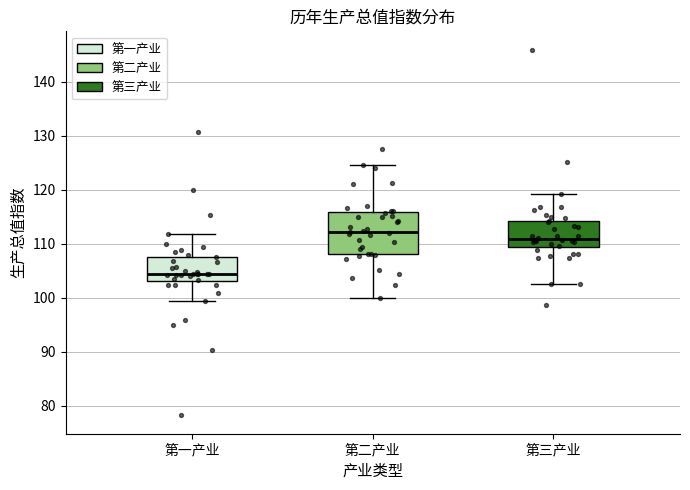

Reading left to right, read every box against the y-axis: the position of its median line, the range the box covers, and the ends of its whiskers. The values are not printed on the chart, so give them approximately, as read against the axis.

第一产业: median 104, box 103 to 108, whiskers 99 to 112
第二产业: median 112, box 108 to 116, whiskers 100 to 125
第三产业: median 111, box 109 to 114, whiskers 103 to 119